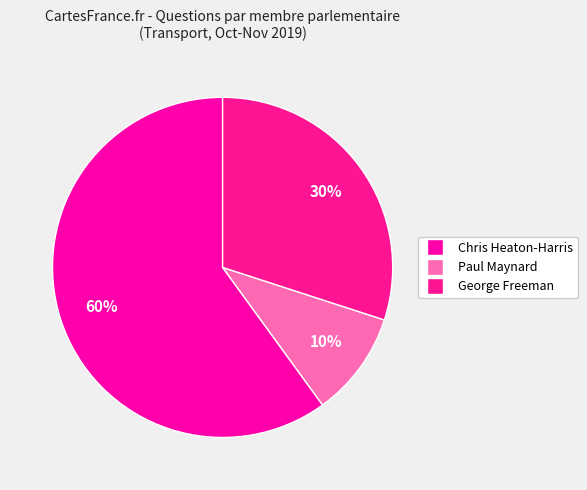

Count the number of slices in the pie.

3